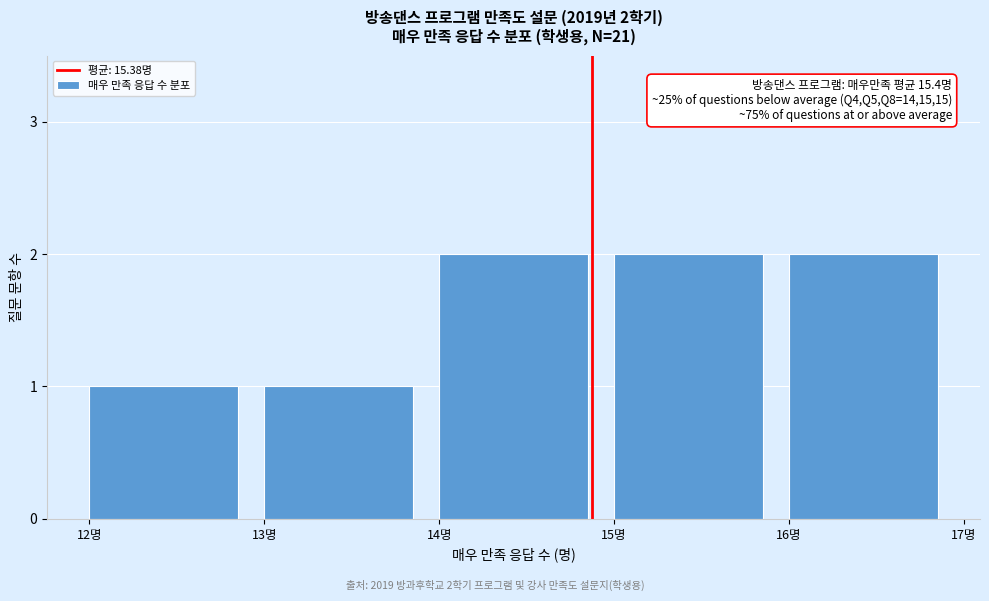

Reading left to right, extract all data points from this chart.

1	1	2	2	2